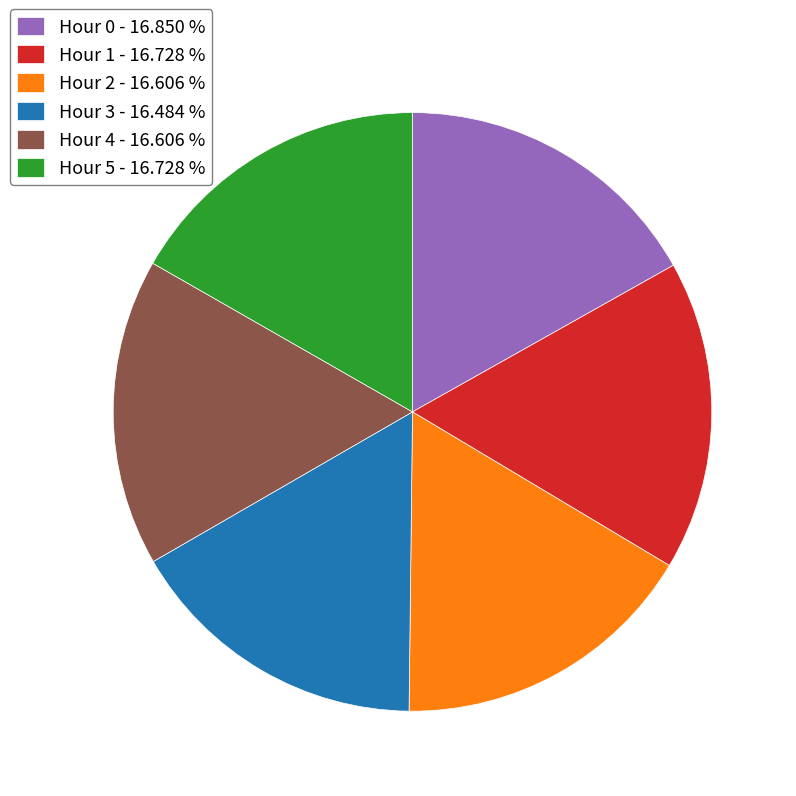

Do Hour 5 - 16.728 % and Hour 3 - 16.484 % together represent more than half of the pie?

No